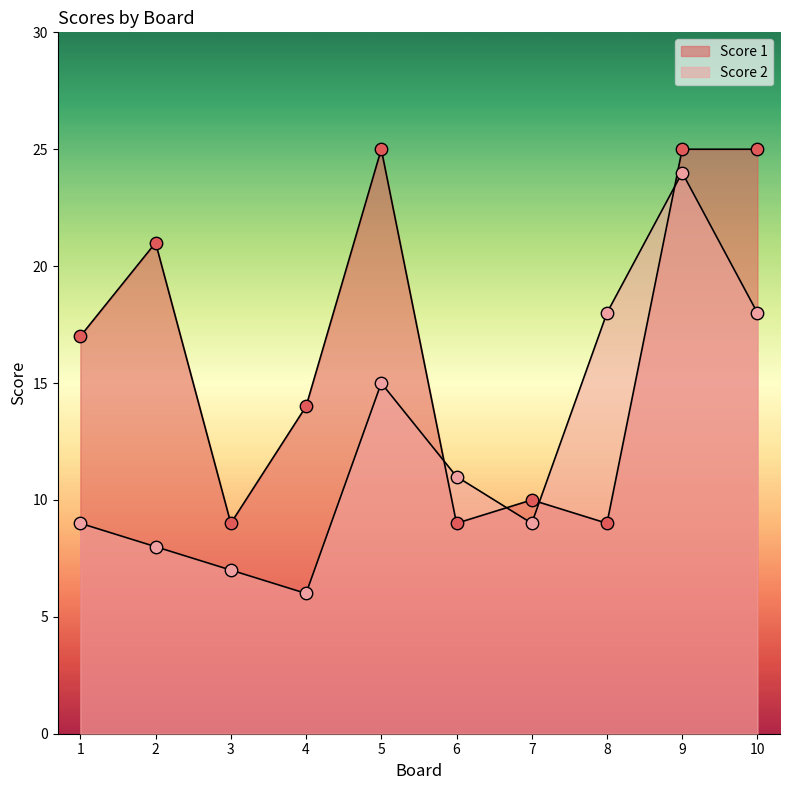

What is the total value across all series at 10?

43